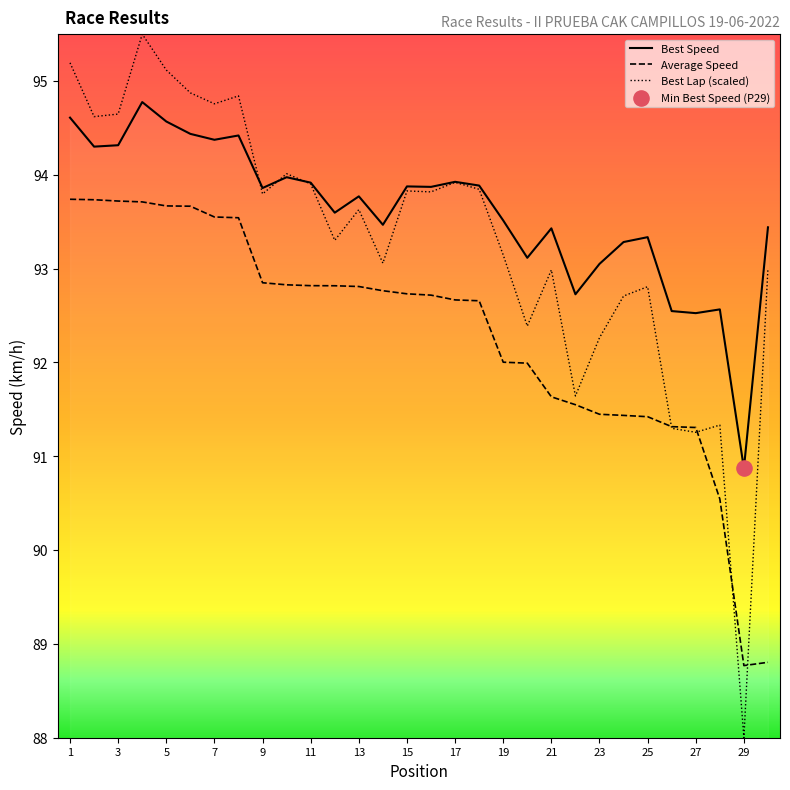

At which category is the sum across all series the highest?

4